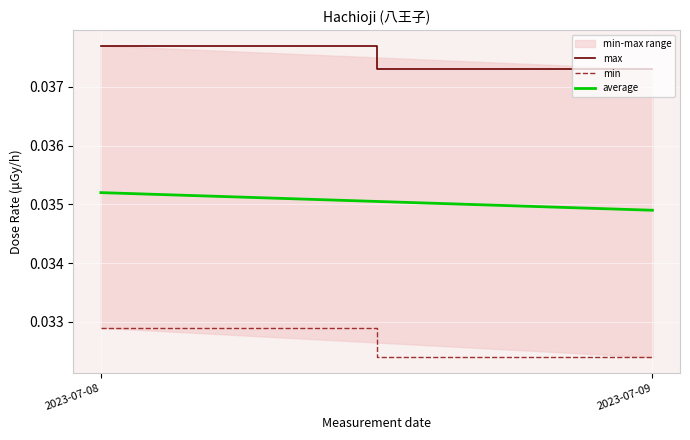

Rank the categories by max value from lowest to highest.

2023-07-09, 2023-07-08